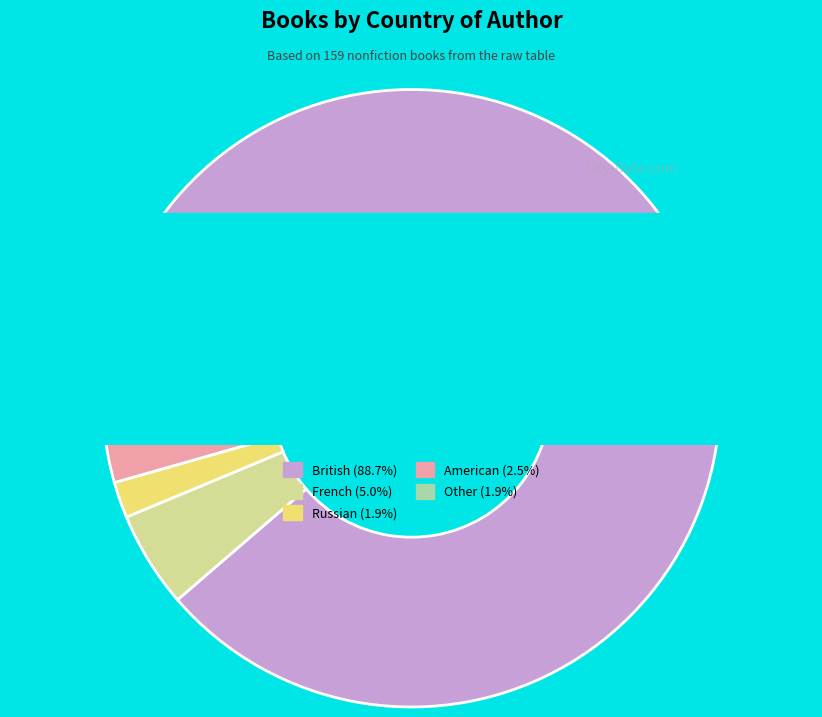

To the nearest percent, what is the difference between the largest and smallest slice percentages?

87%